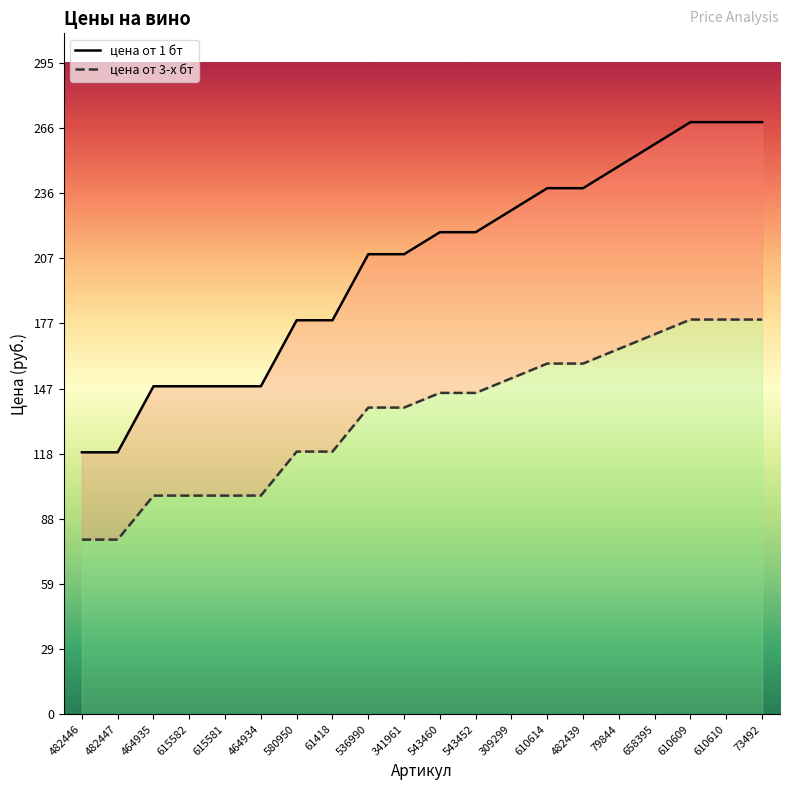

What is the difference between the maximum and second lowest values in the цена от 3-х бт series?

100.0